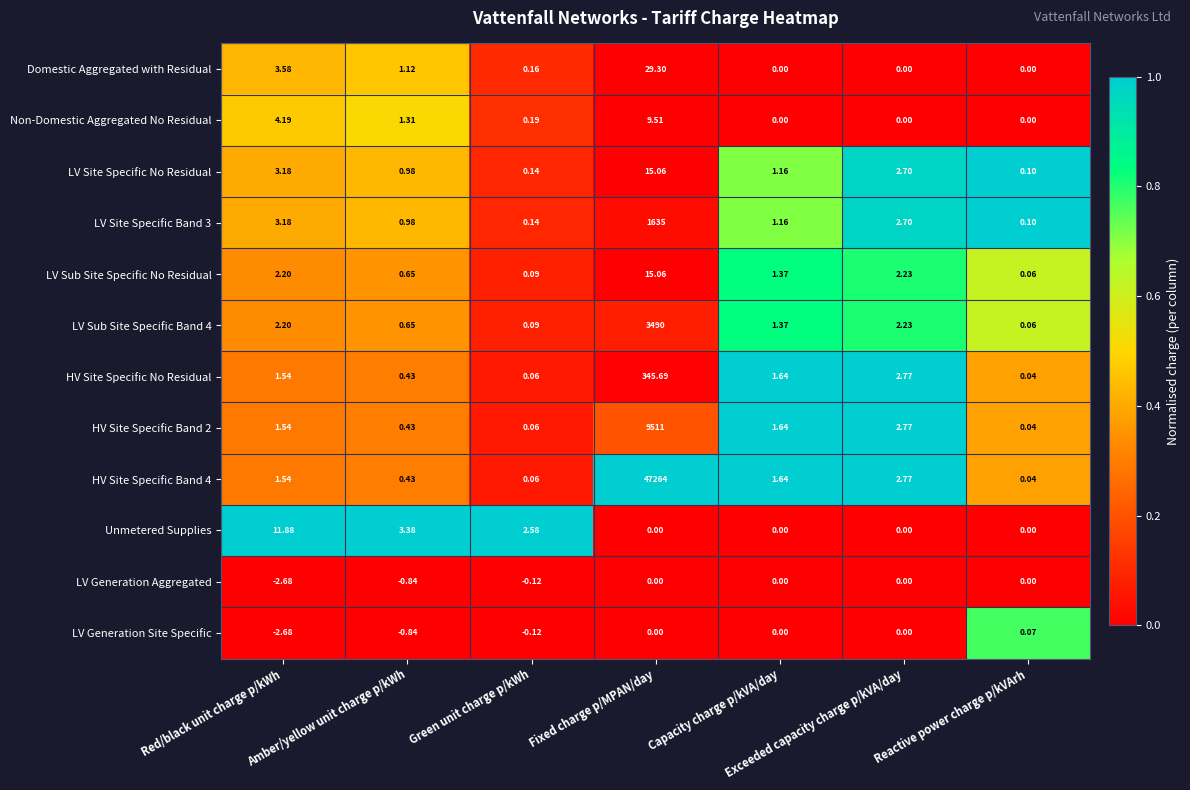

Which label corresponds to the smallest value in the chart?

Red/black unit charge p/kWh